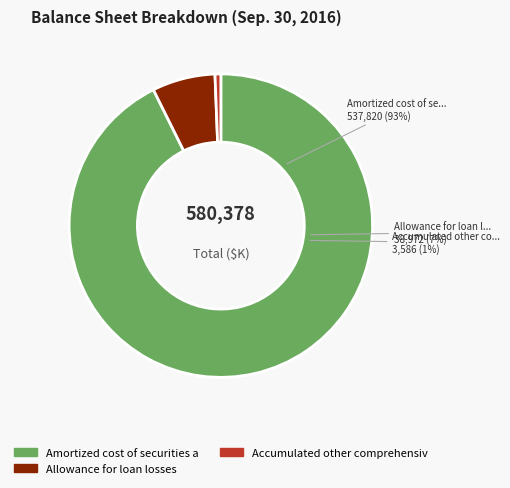

Is Amortized cost of securities available the majority of the pie?

Yes